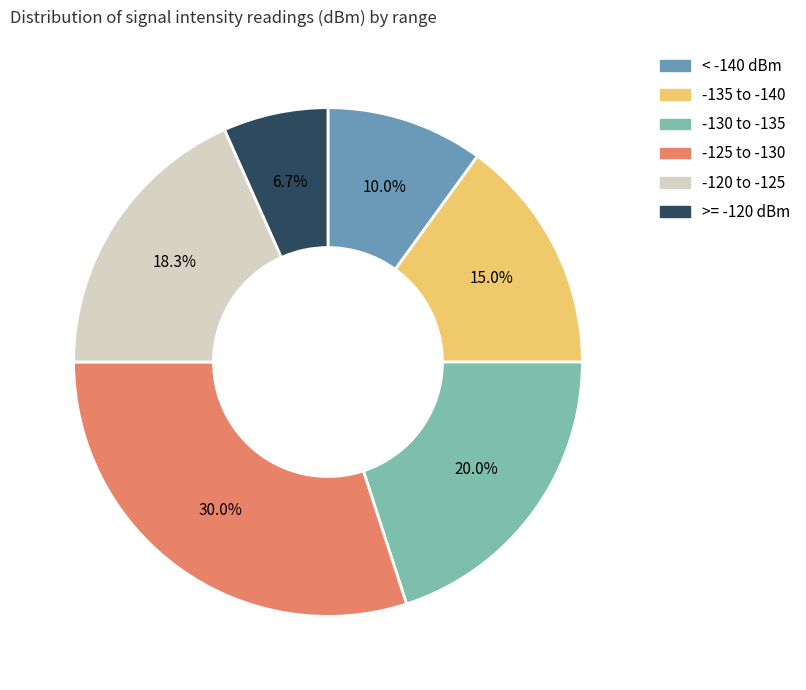

How many segments does this pie chart have?

6